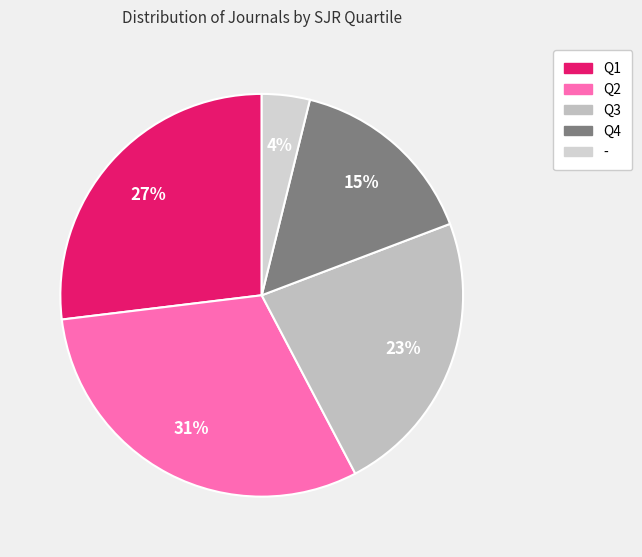

Is Q2 the majority of the pie?

No